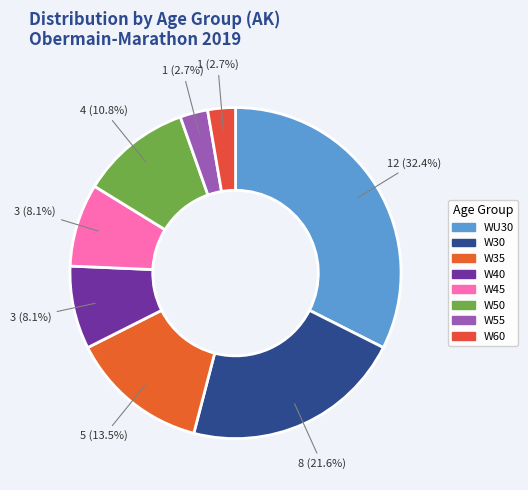

What is the largest slice in the pie chart?

WU30